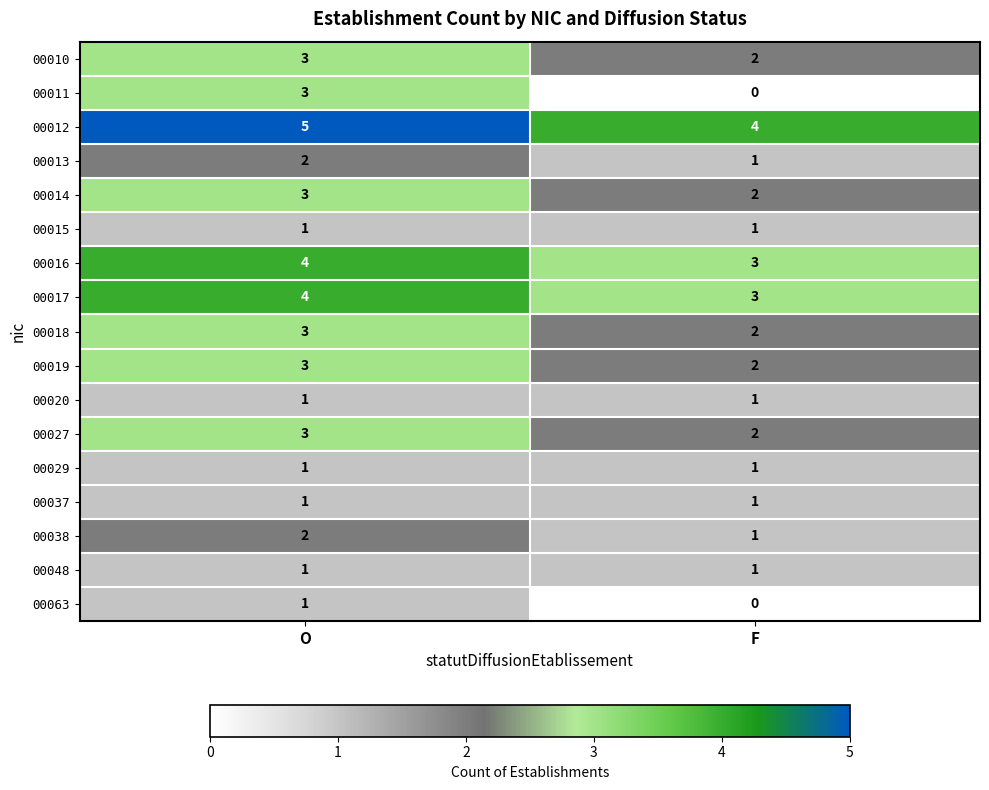

Which series changed the most between O and F?

00011